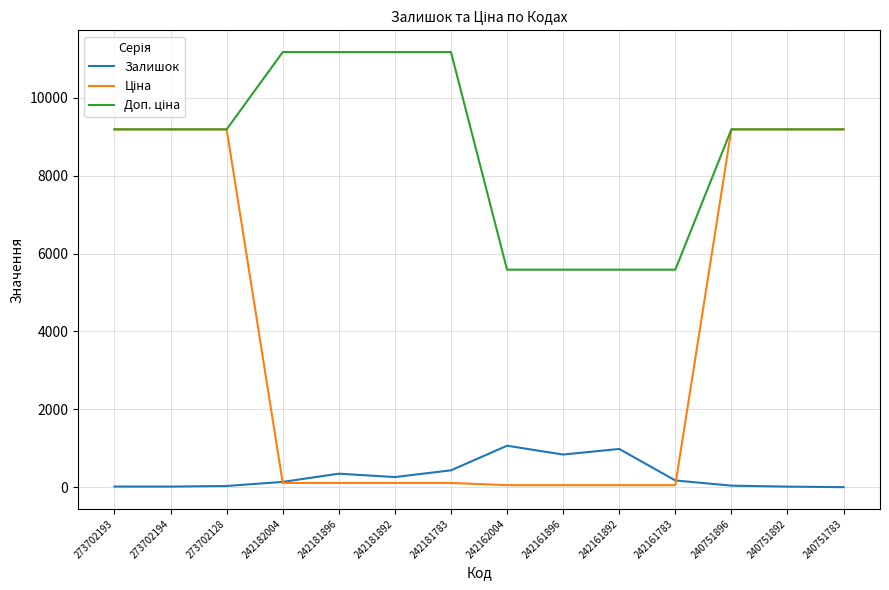

What is the highest value of the Залишок series?

1067.0